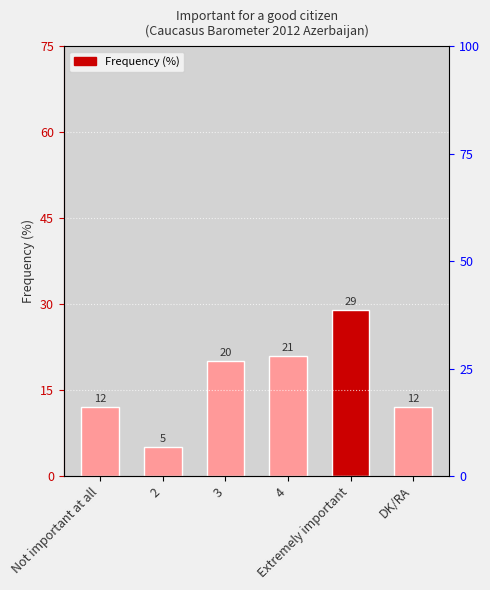

Rank the categories by value from lowest to highest.

2, Not important at all, DK/RA, 3, 4, Extremely important